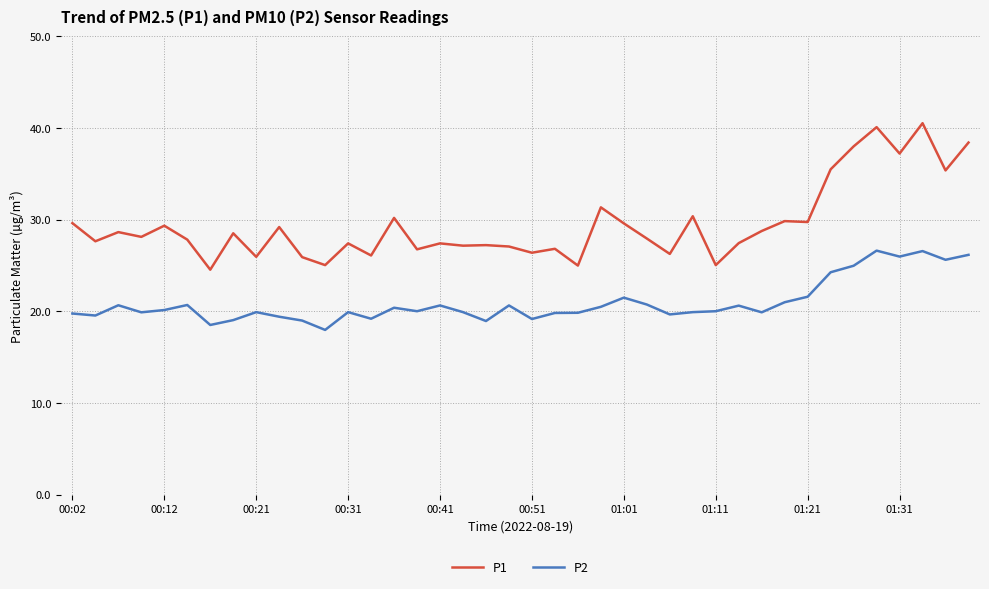

In P2, how many points are higher than both neighbors (excluding endpoints)?

11